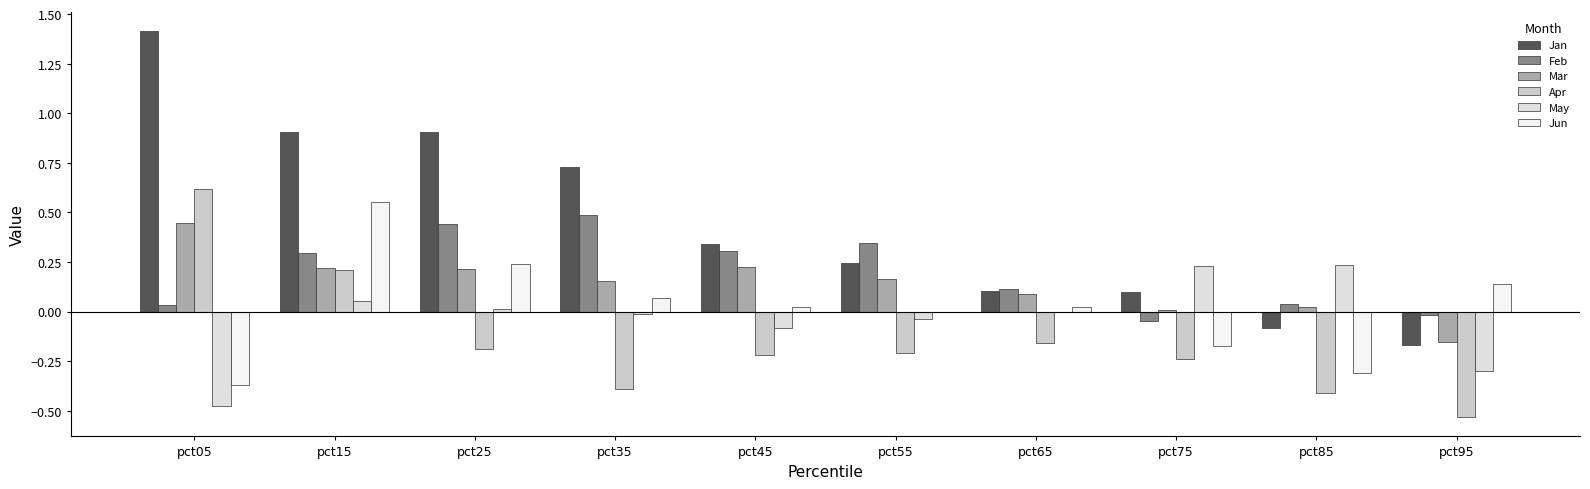

What are all the series names shown in the legend?

Jan, Feb, Mar, Apr, May, Jun